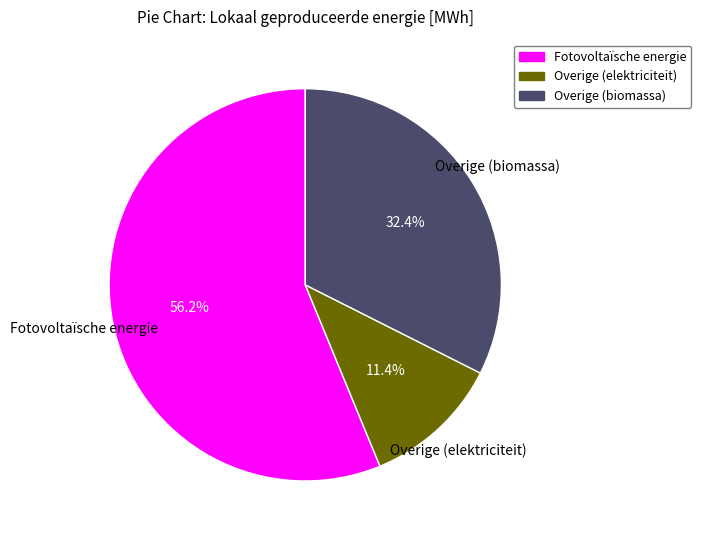

Is it true that Fotovoltaïsche energie is 56% of the pie?

True